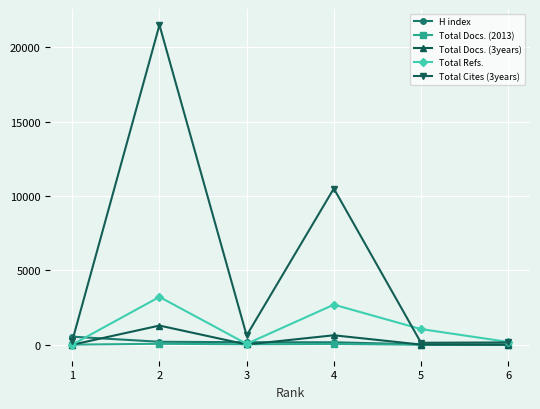

Read the Total Refs. value at 2, to the nearest 100.

3200